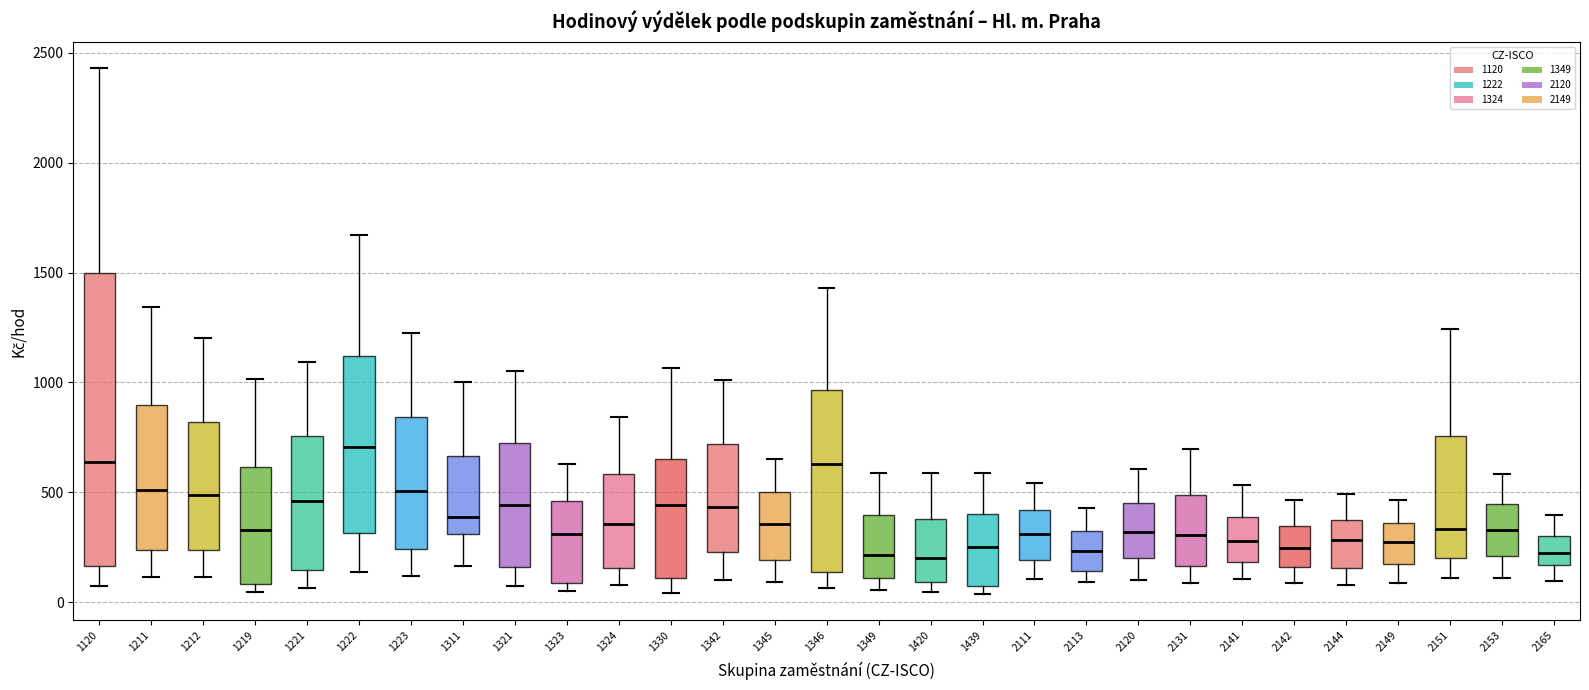

Comparing the boxes themselves (not the whiskers), which one is the tallest?

1120